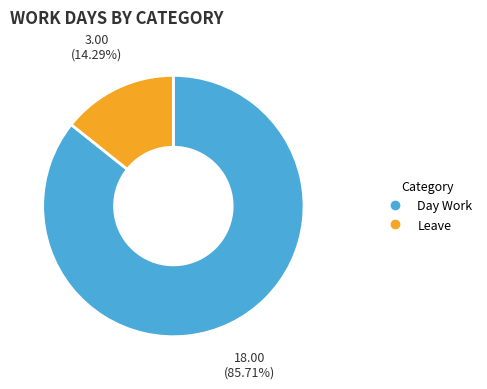

Is there any slice that represents more than half of the pie?

Yes